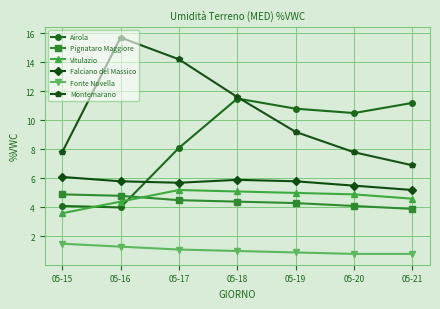

True or false: Airola has a value of 10.8 at 05-19.

True